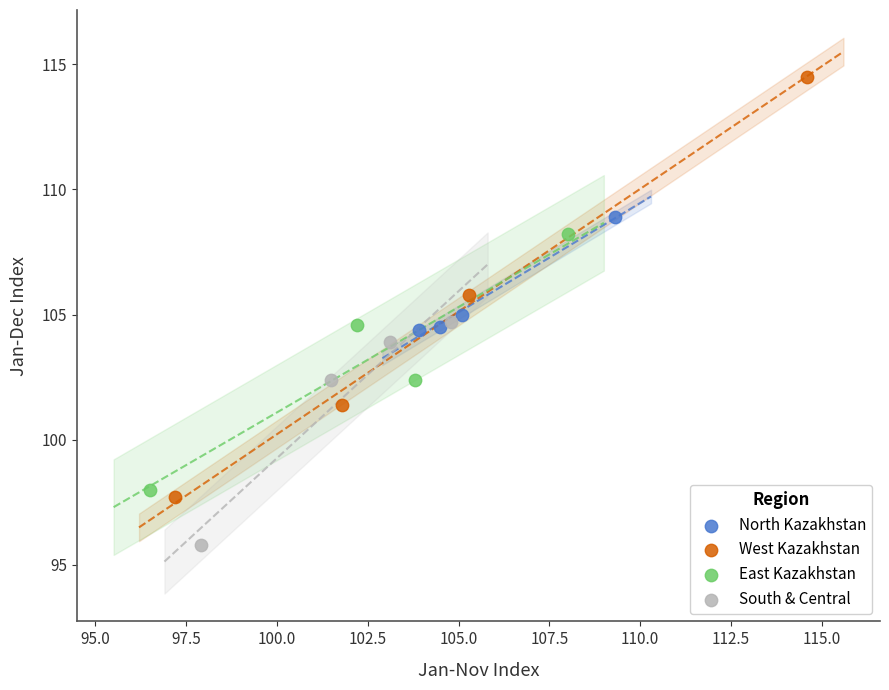

Which series reaches the maximum Y coordinate?

West Kazakhstan